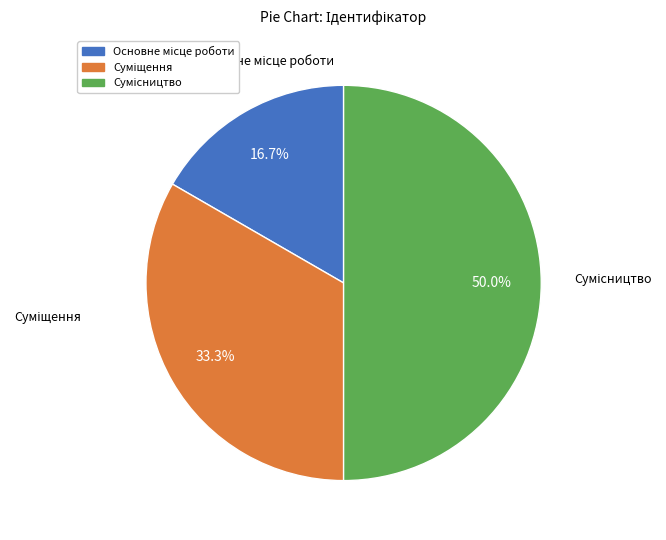

Which category has the biggest portion of the pie?

Сумісництво